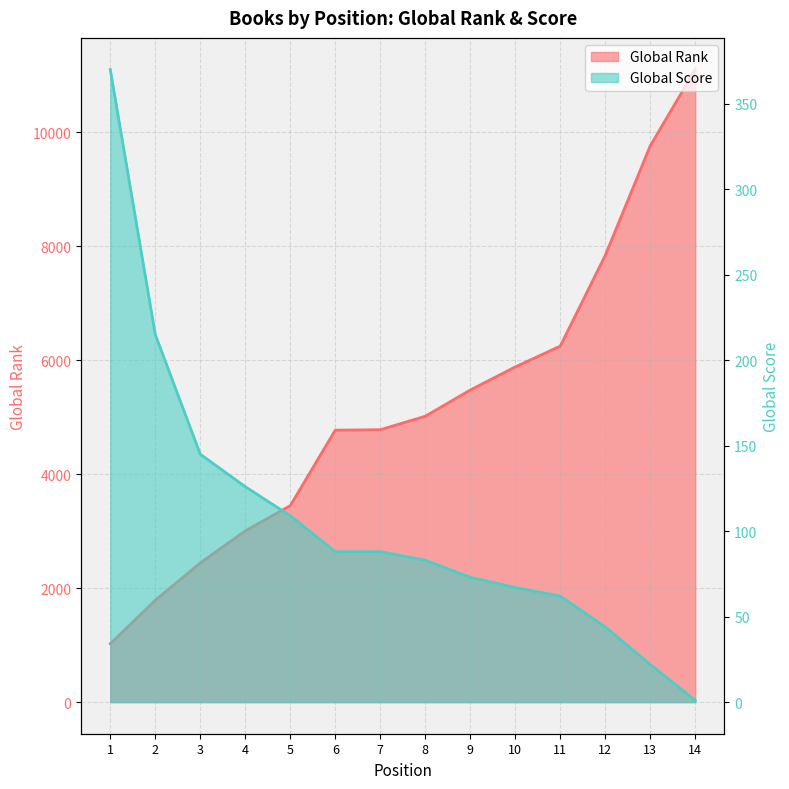

Which series has the widest spread of values?

Global Rank